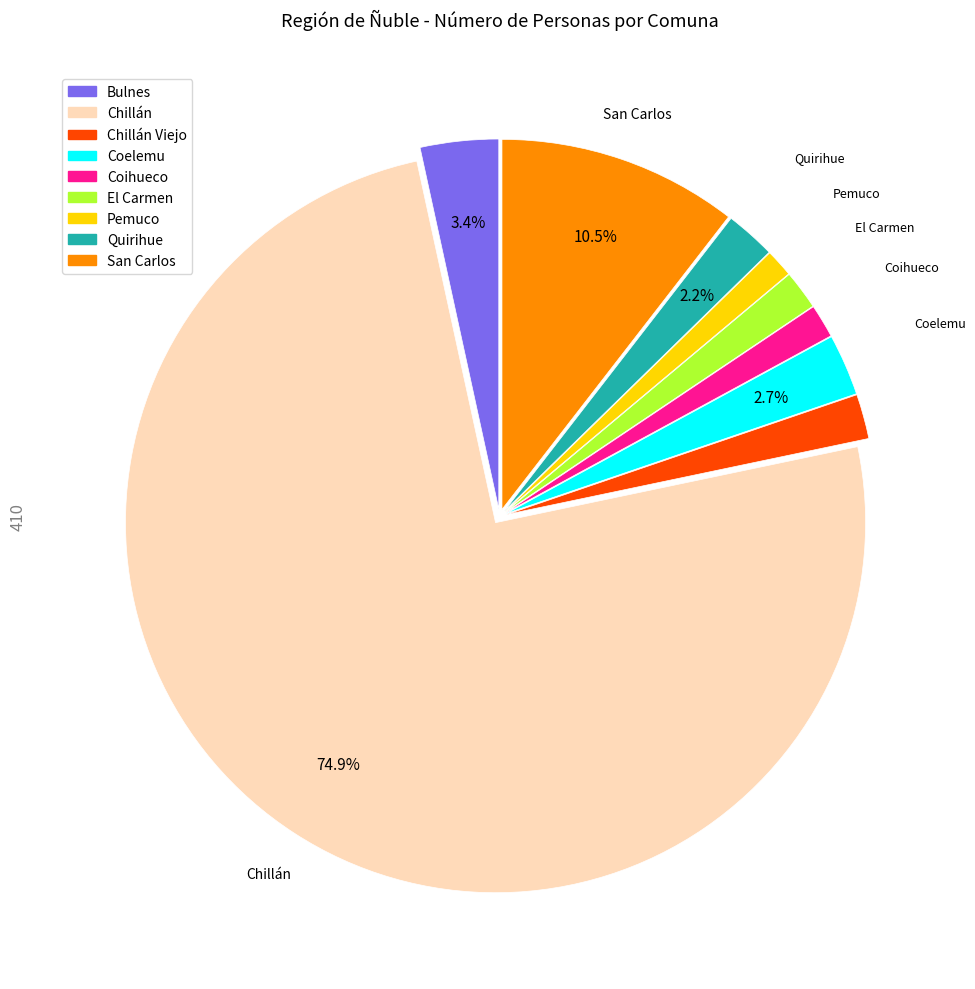

Is there a majority slice in this chart?

Yes